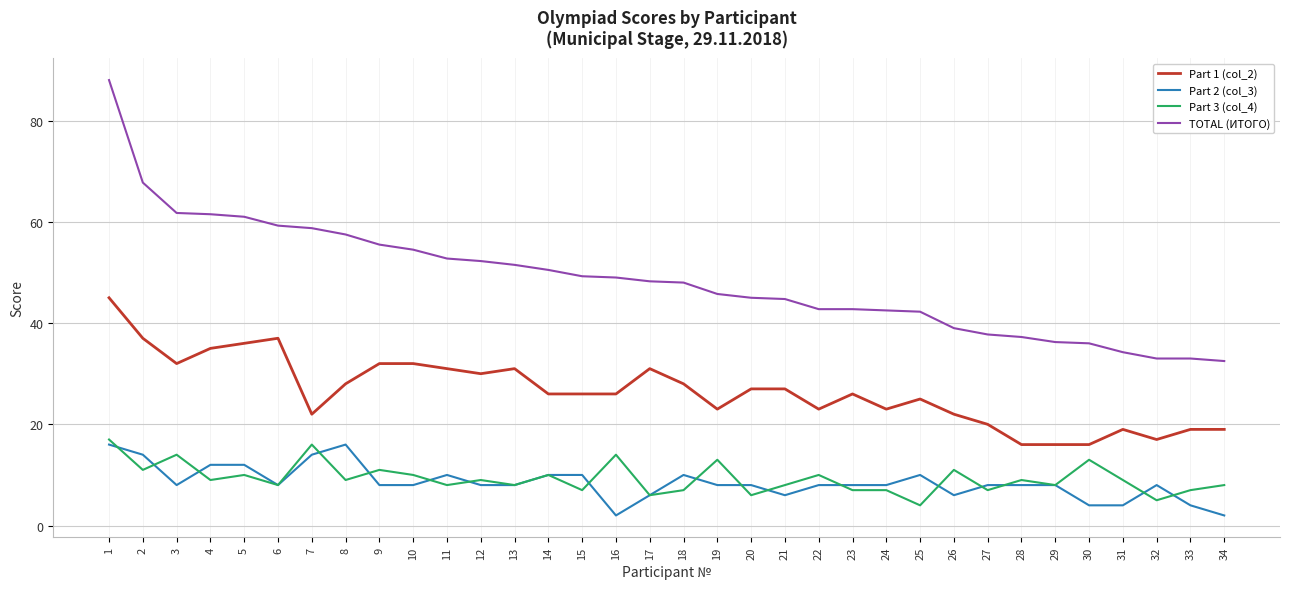

What is the smallest value displayed?

2.0